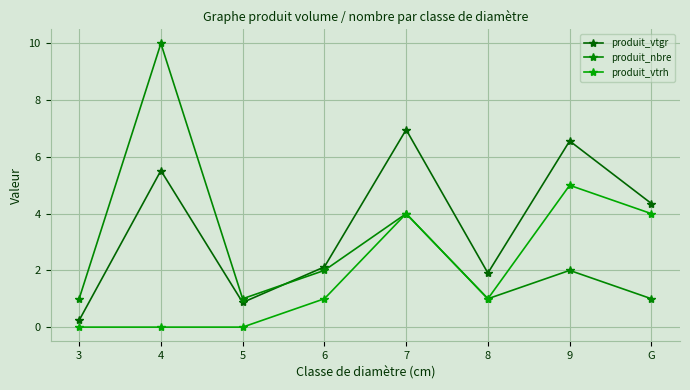

At which label is produit_vtgr closest to 3?

6